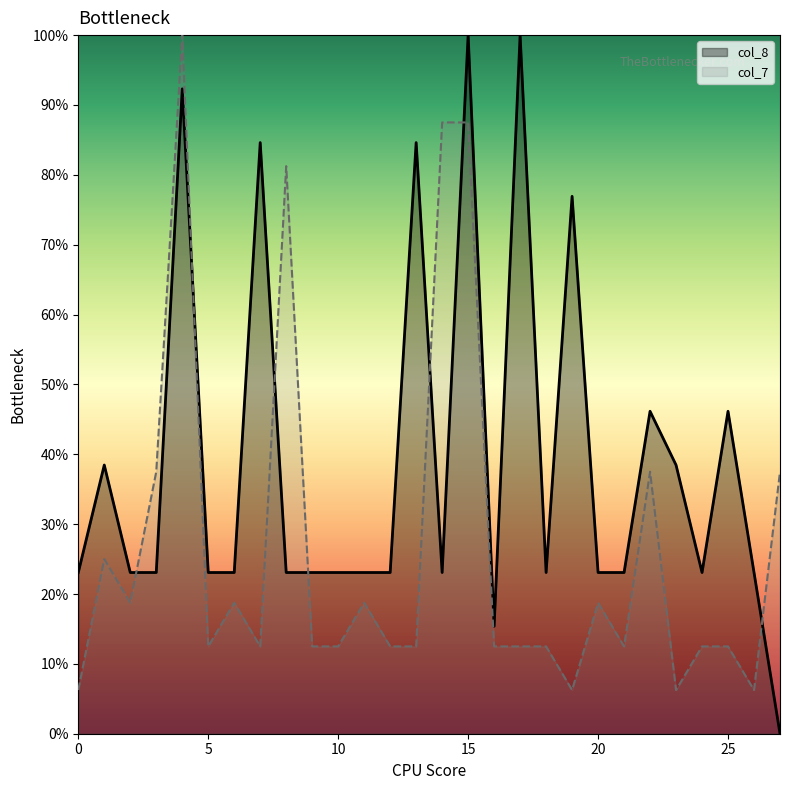

True or false: col_7 has more than 0 points higher than both neighbors.

True